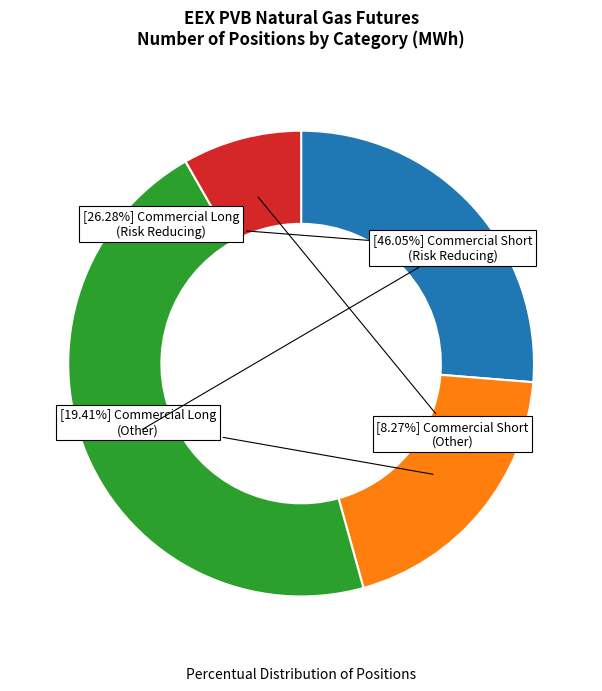

Is there a majority slice in this chart?

No